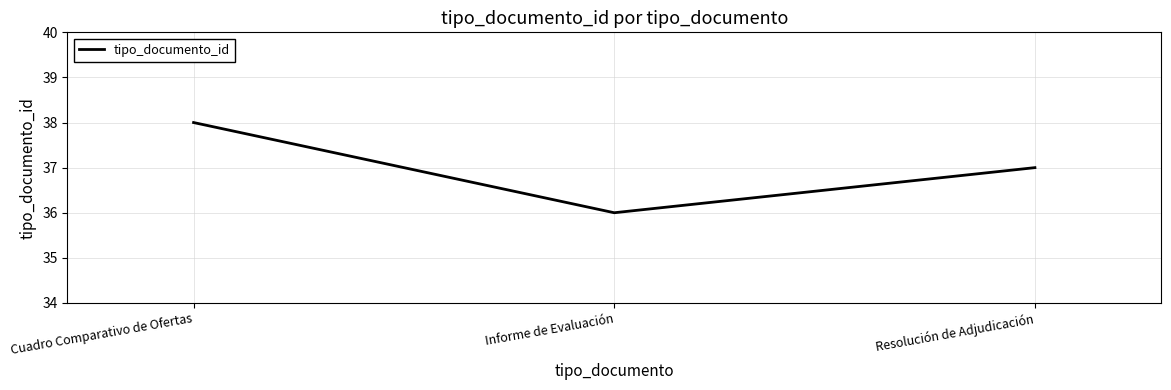

At which label does the data first exceed 37?

Cuadro Comparativo de Ofertas